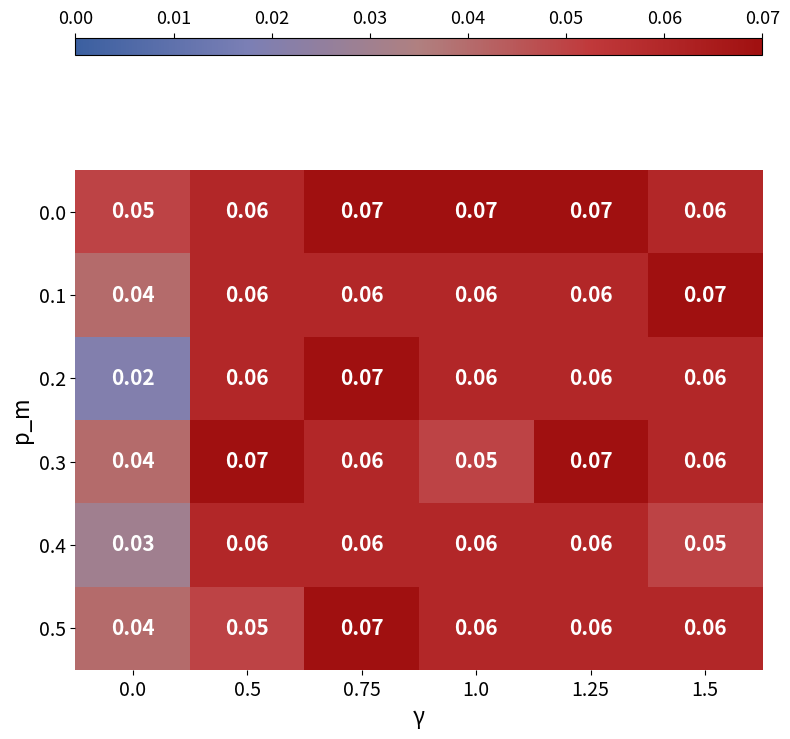

Which series changed the most between 0.5 and 0.75?

0.5